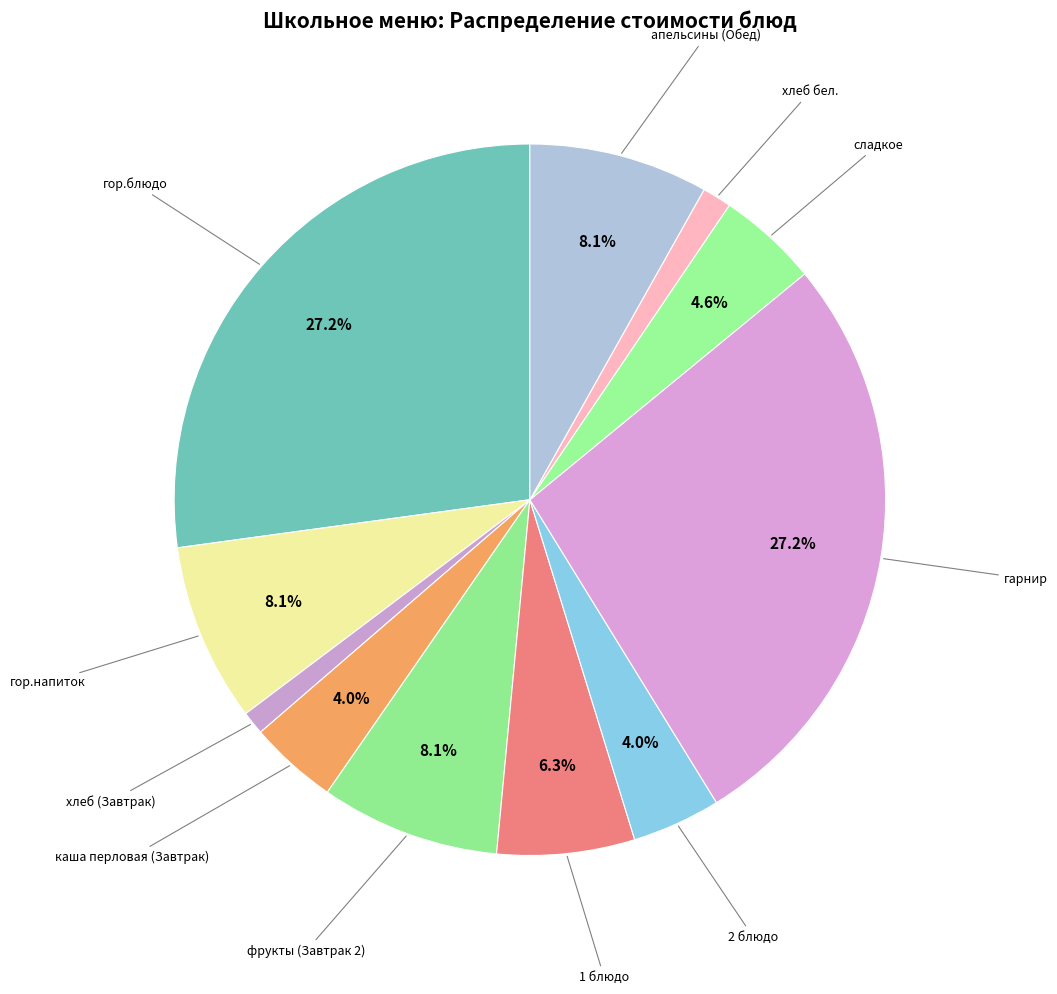

How many slices are in this pie chart?

11